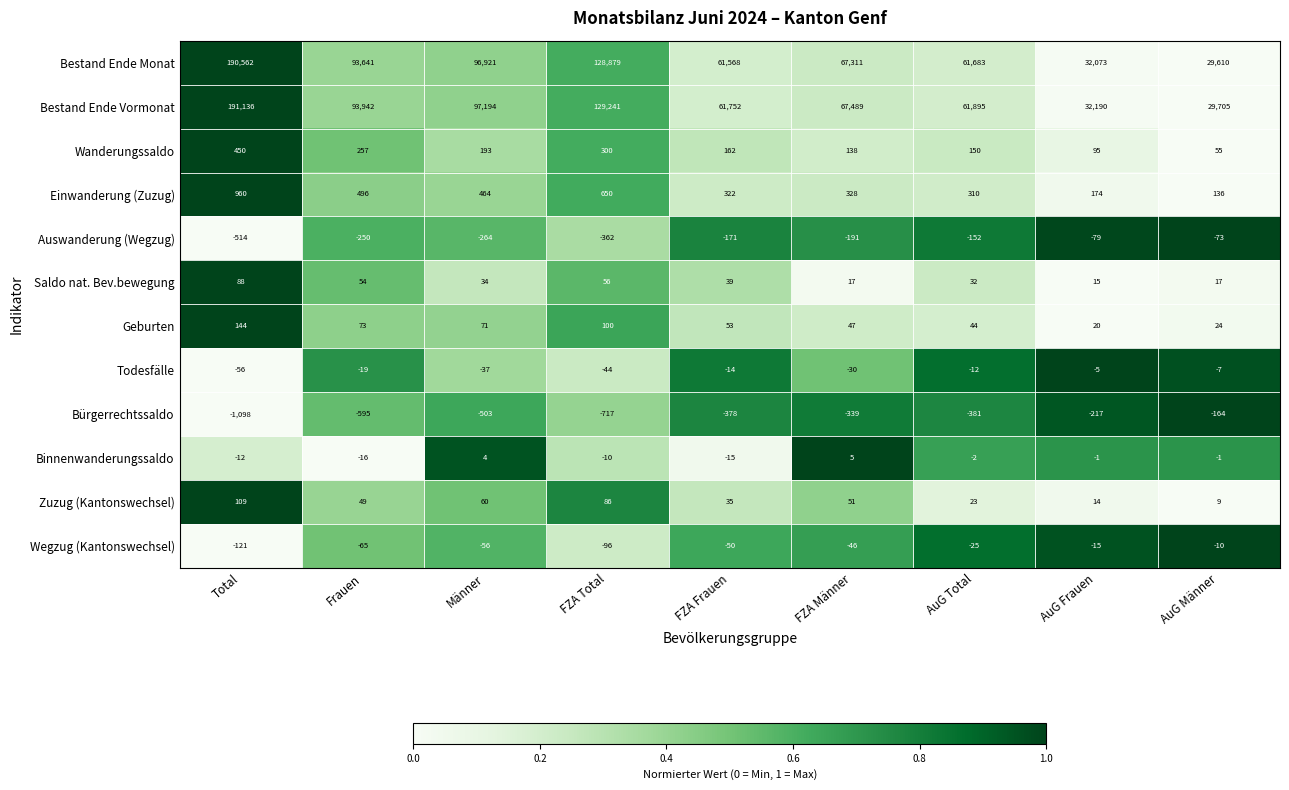

Which category has the highest value across all series?

Total